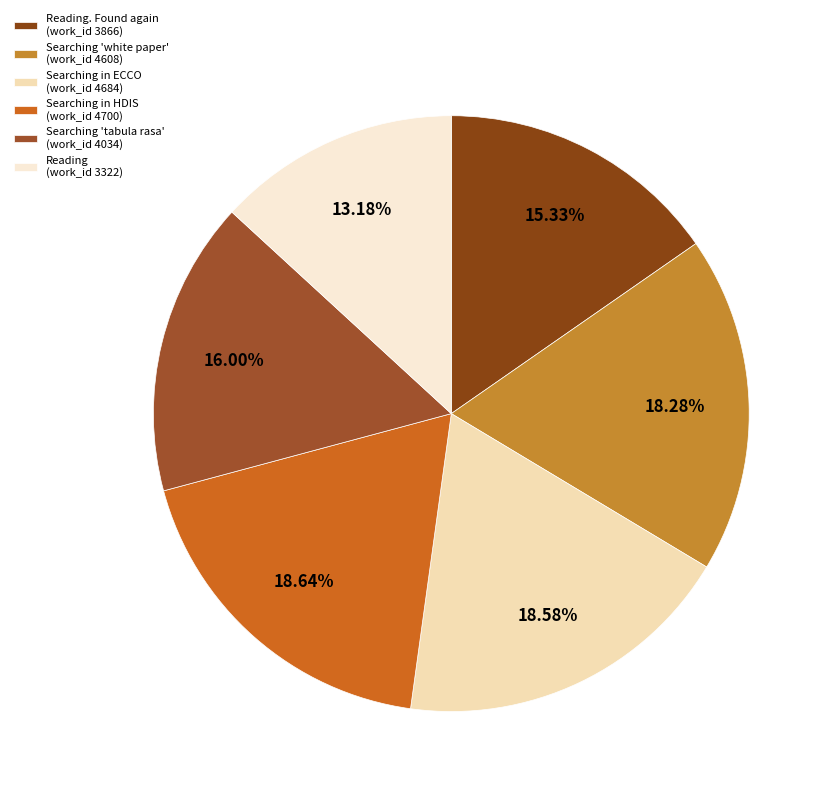

Count the number of slices in the pie.

6